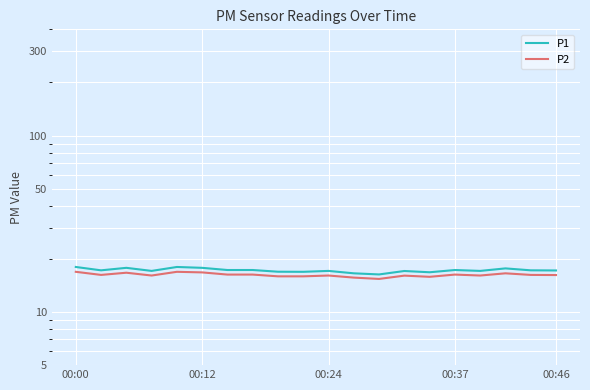

Where does the P1 series first go above 17?

00:00